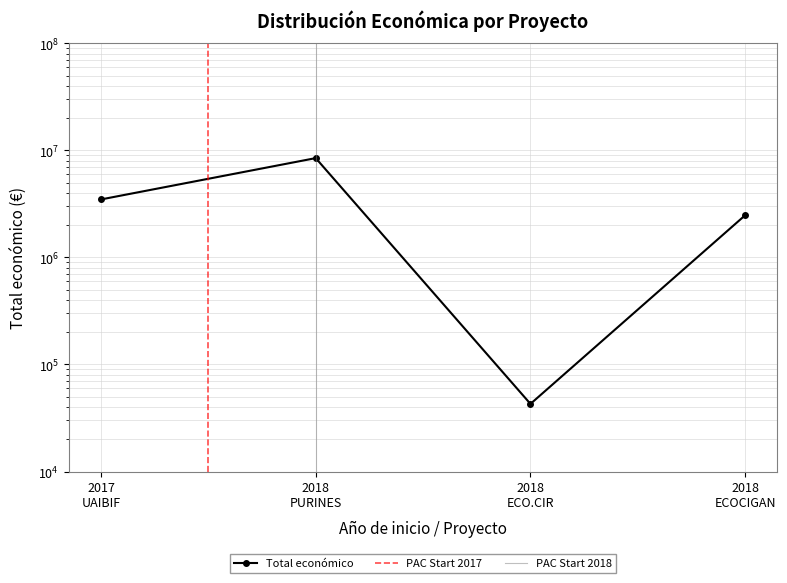

How many points are lower than both their immediate neighbors (excluding endpoints)?

1